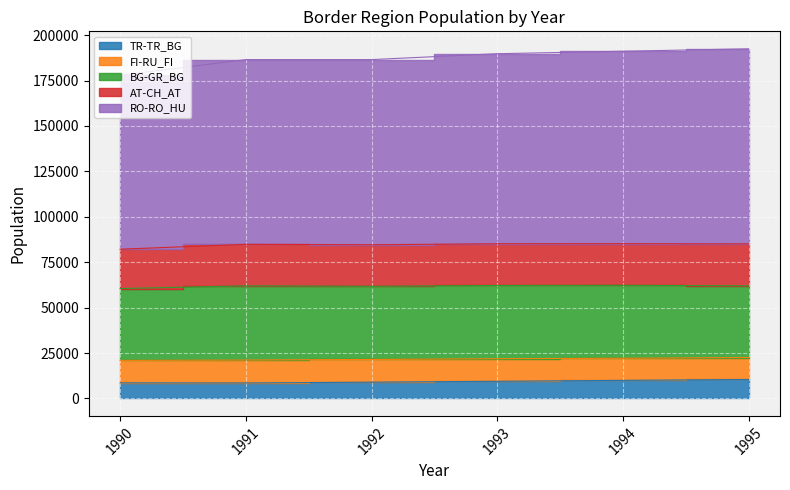

Does the chart display data point markers on the line(s)?

No